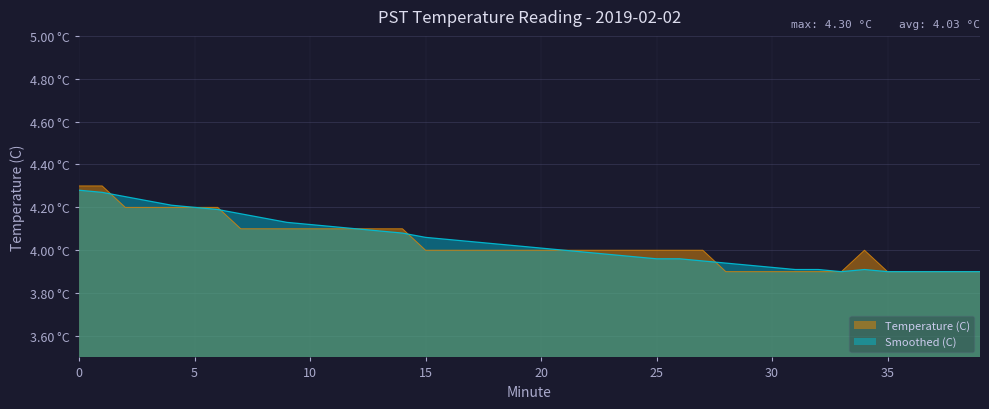

How many interior local peaks does the Smoothed (C) series have?

1